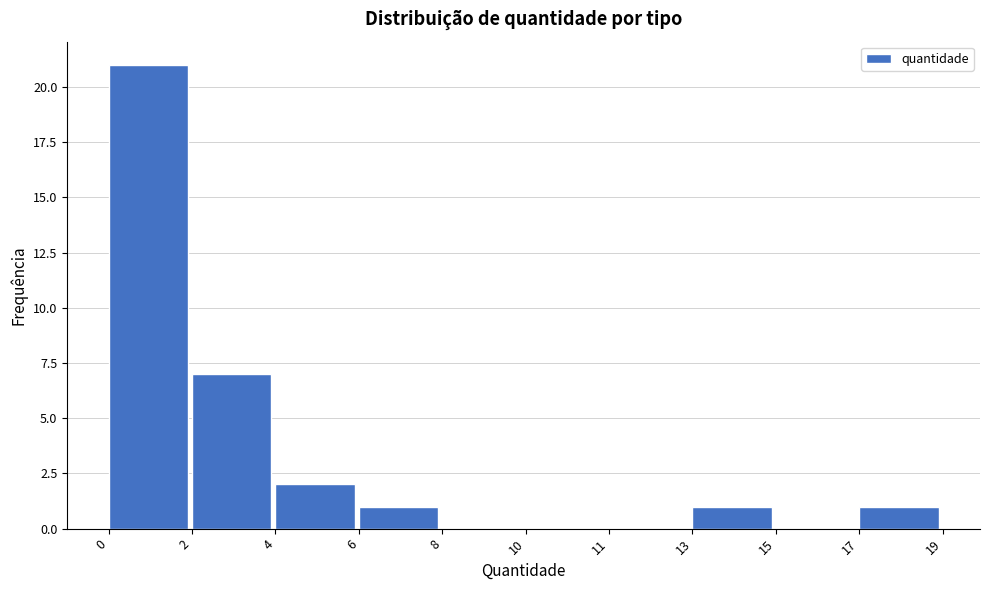

Reading right to left, extract all data points from this chart.

17=1	15=0	13=1	11=0	10=0	8=0	6=1	4=2	2=7	0=21